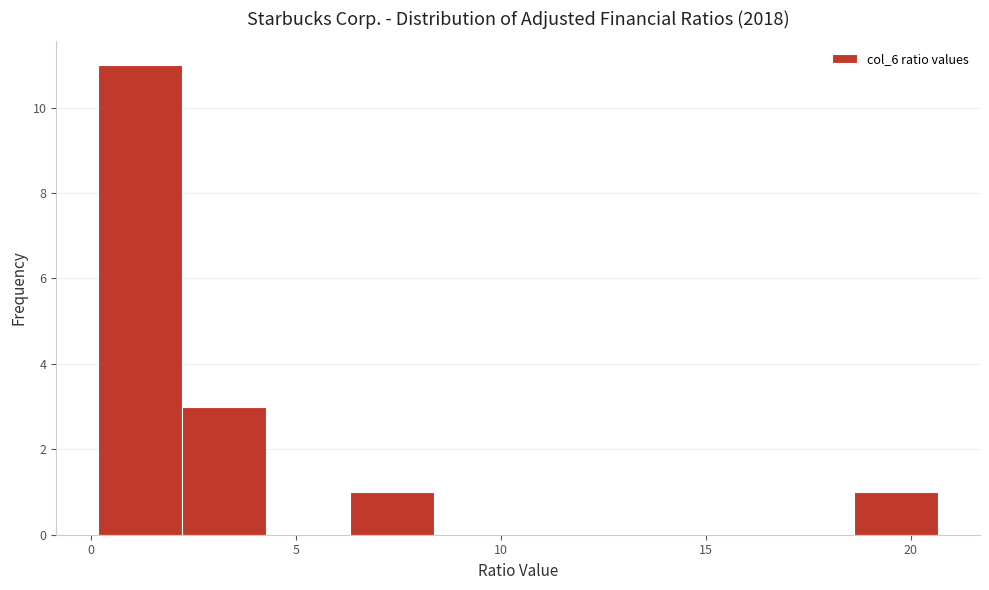

Reading left to right, transcribe this chart: for each bar, give the range it covers on the x-axis and its height. Neither the bar edges nor the heights are printed on the chart, so give them approximately, as read against the axes.

0.0 to 2.0: 11
2.0 to 4.5: 3
4.5 to 6.5: 0
6.5 to 8.5: 1
8.5 to 10.5: 0
10.5 to 12.5: 0
12.5 to 14.5: 0
14.5 to 16.5: 0
16.5 to 18.5: 0
18.5 to 20.5: 1